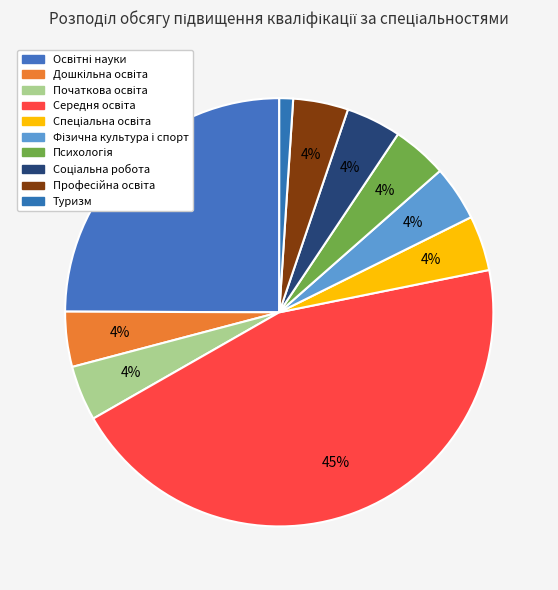

How many slices are in this pie chart?

10